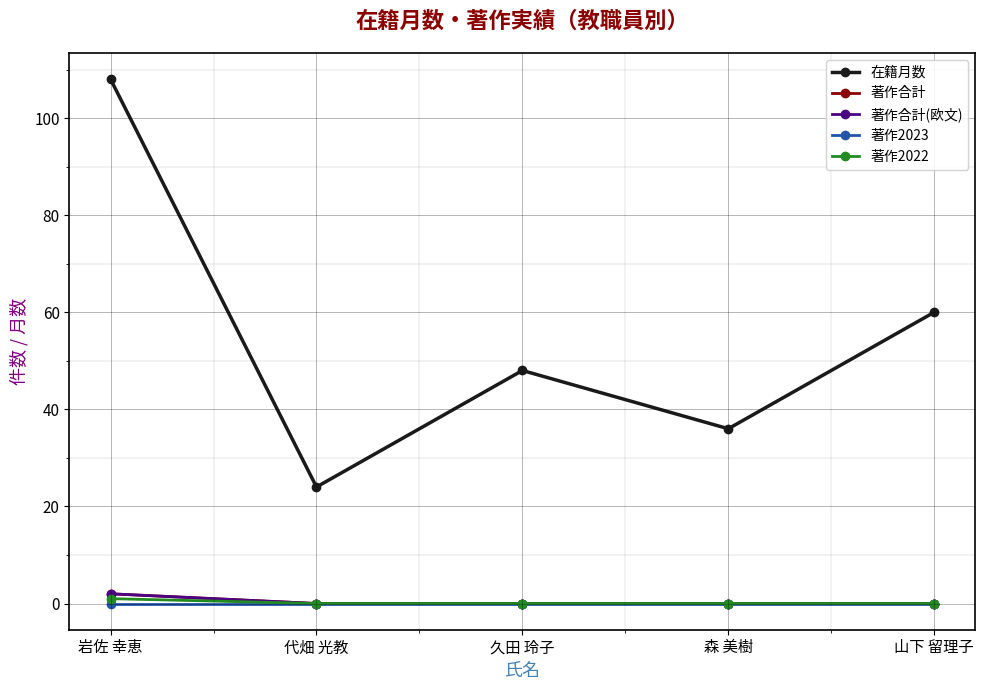

Where does the 在籍月数 series first go above 48?

岩佐 幸恵